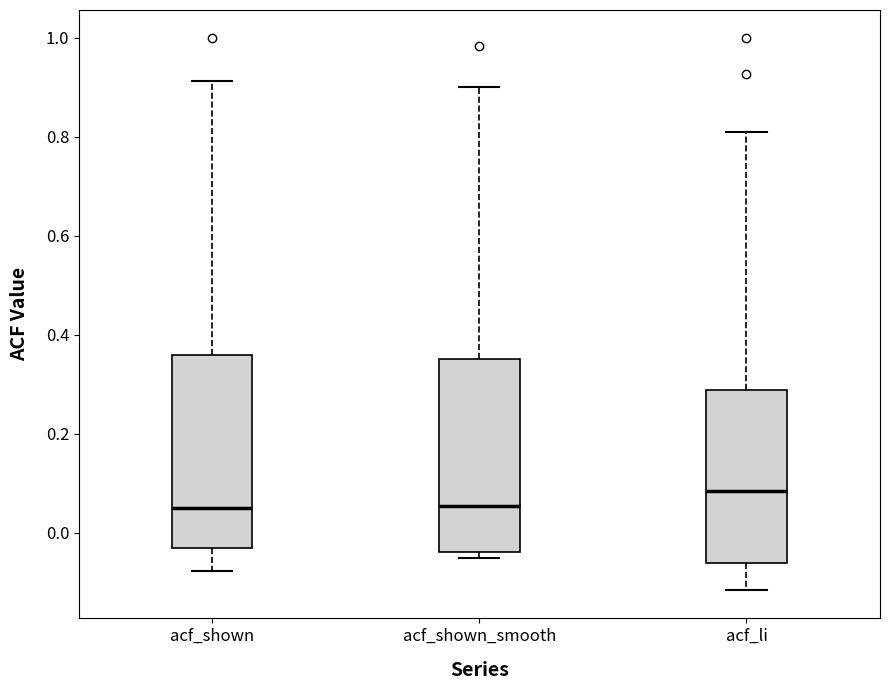

Where does the median line of the box for acf_shown_smooth sit on the y-axis? The values are not printed on the chart, so give them approximately, as read against the axis.

0.06